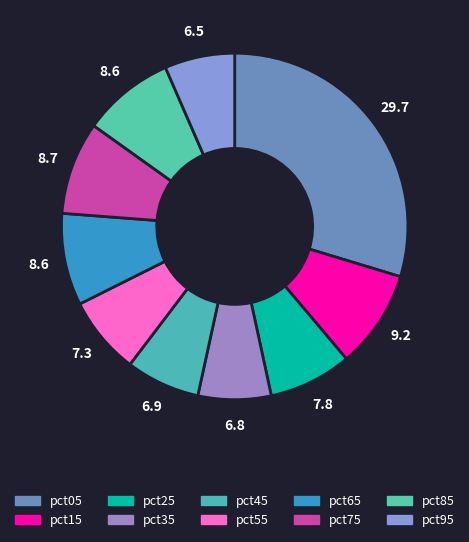

Does pct45 represent more than half of the total?

No